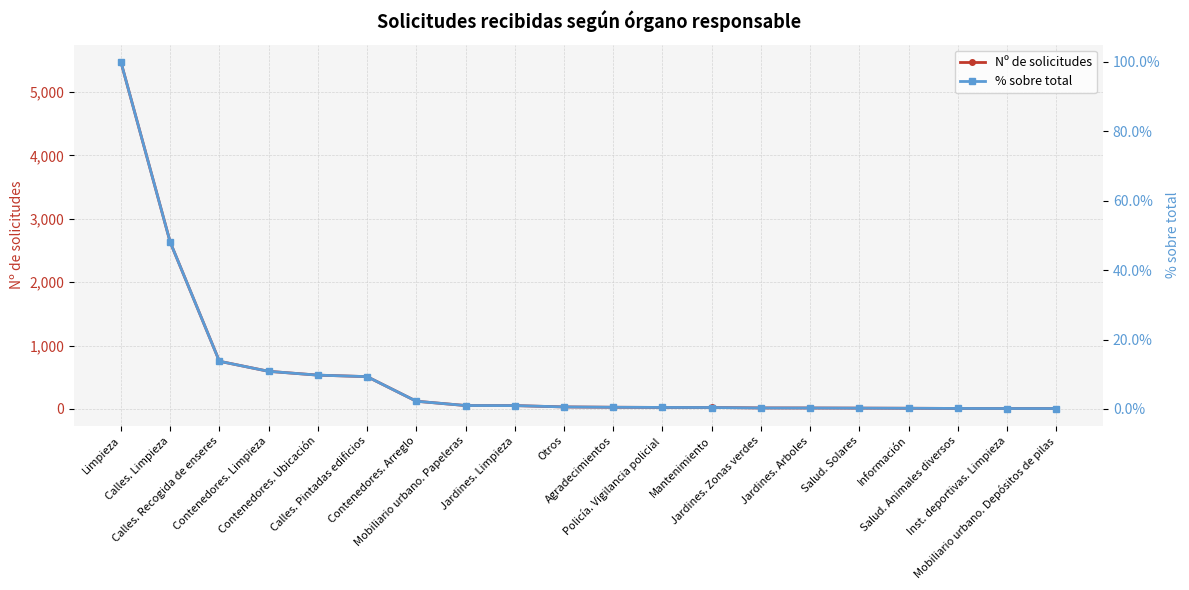

At which label does Nº de solicitudes first exceed 31?

Limpieza